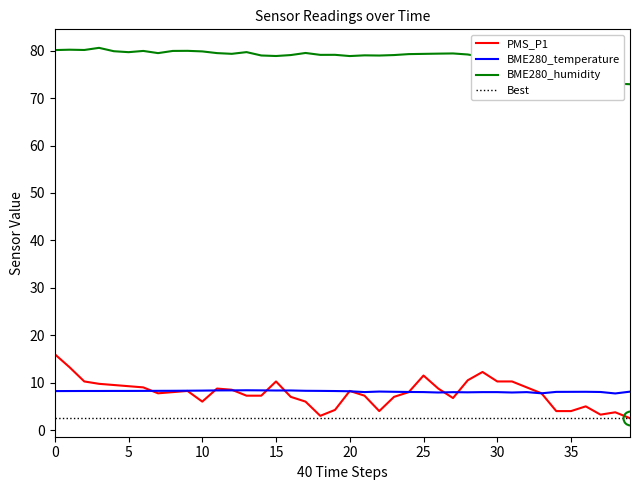

Which has a higher value, 38 or 30?

30